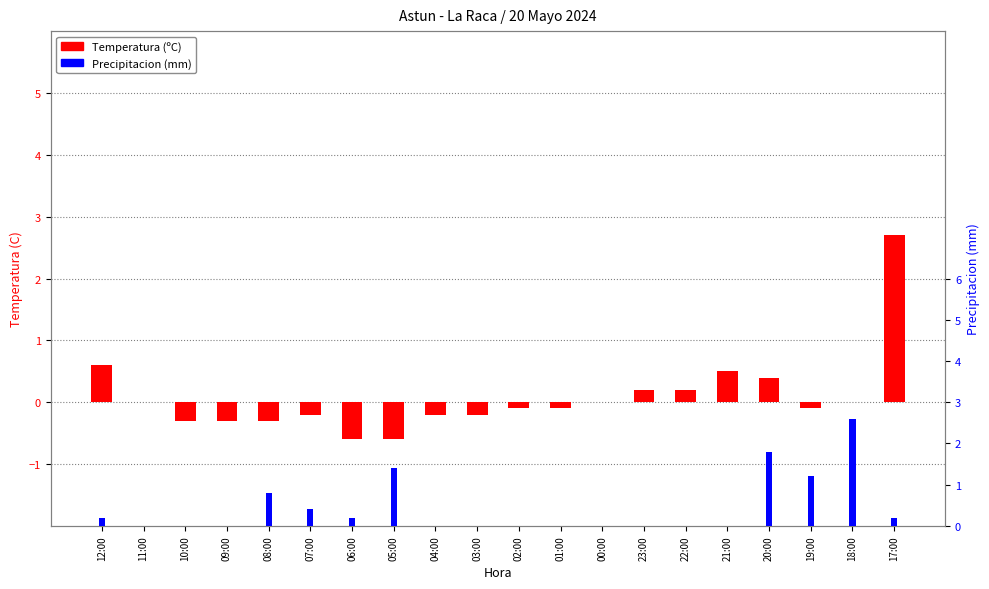

Is the value of Precipitacion (mm) at 05:00 greater than the value of Temperatura (ºC) at 20:00?

Yes